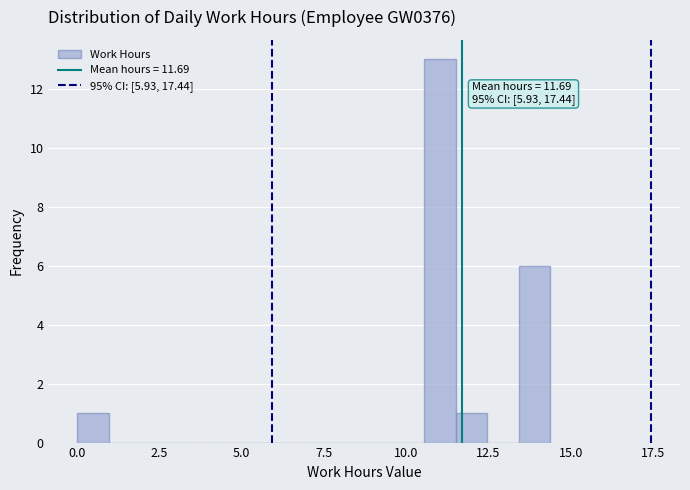

Around what value on the x-axis is the tallest bar? Give the approximate position of its centre, as read against the axis.

11.0